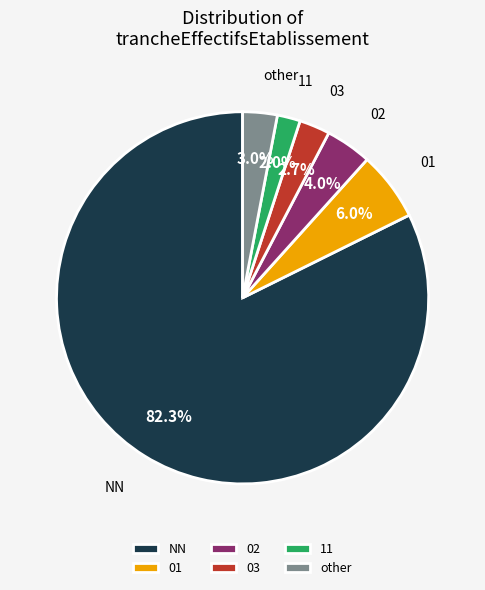

Between 03 and 02, which is larger?

02